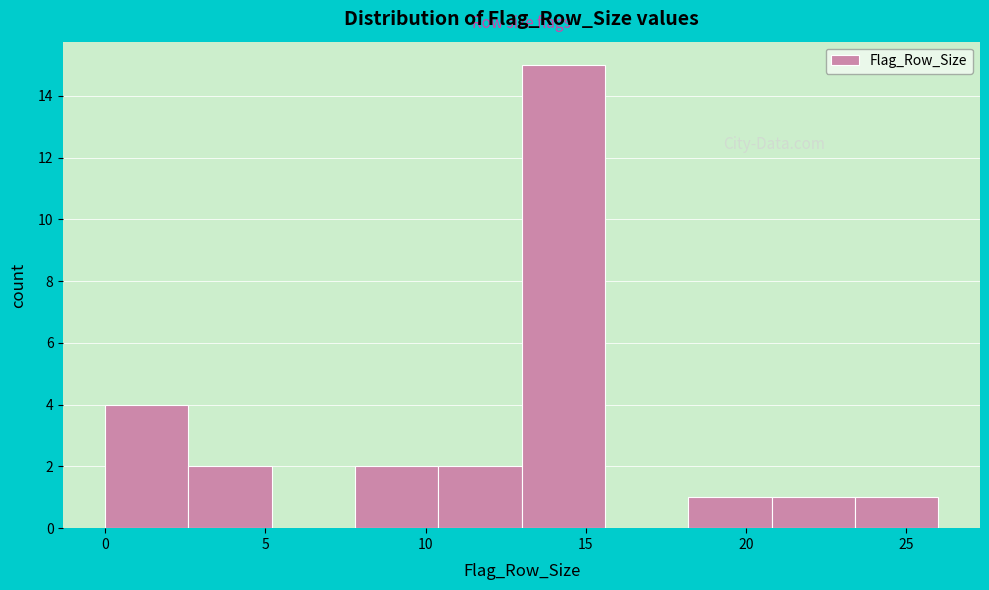

Which range on the x-axis has the tallest bar?

13.0 to 15.6